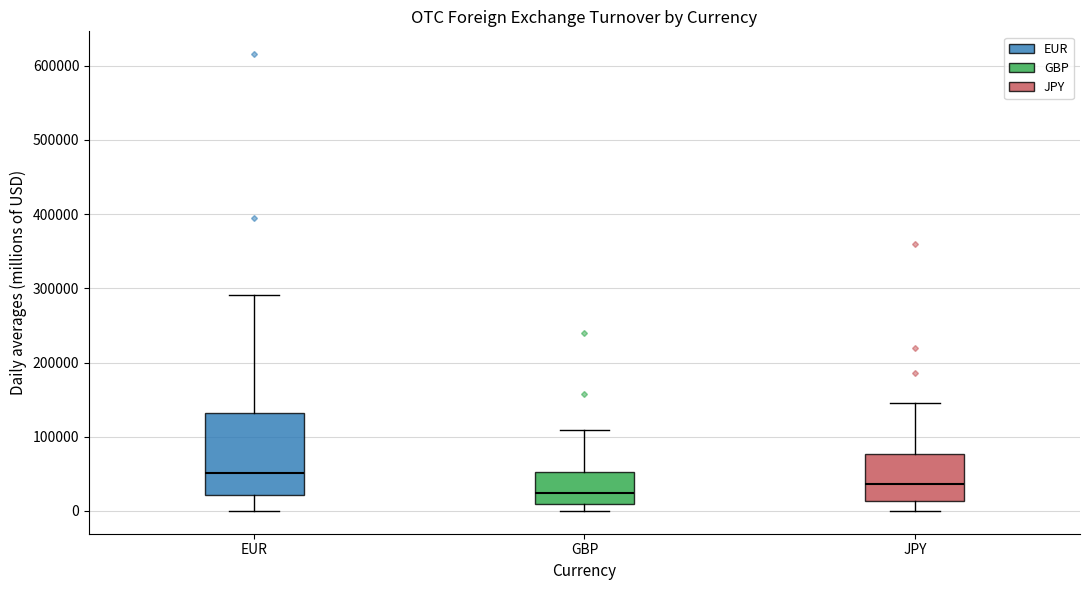

Reading left to right, transcribe this box plot: for each box, give where its median line is, the range the box spans, and where its two whiskers end, as read against the y-axis. The values are not printed on the chart, so give them approximately, as read against the axis.

EUR: median 50000, box 20000 to 130000, whiskers 0 to 290000
GBP: median 20000, box 10000 to 50000, whiskers 0 to 110000
JPY: median 40000, box 10000 to 80000, whiskers 0 to 150000